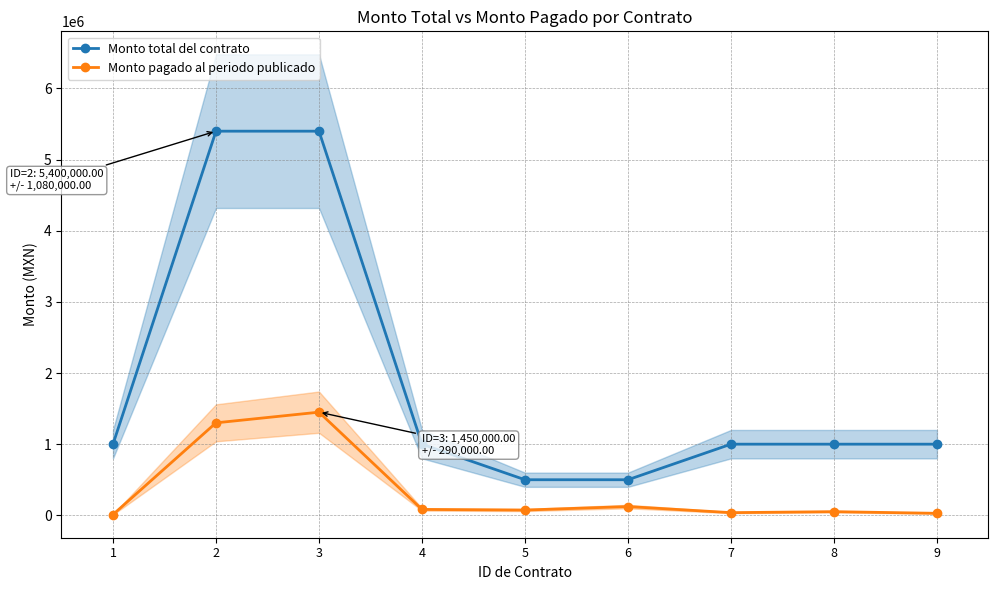

Where is Monto pagado al periodo publicado nearest to the value 730302?

2